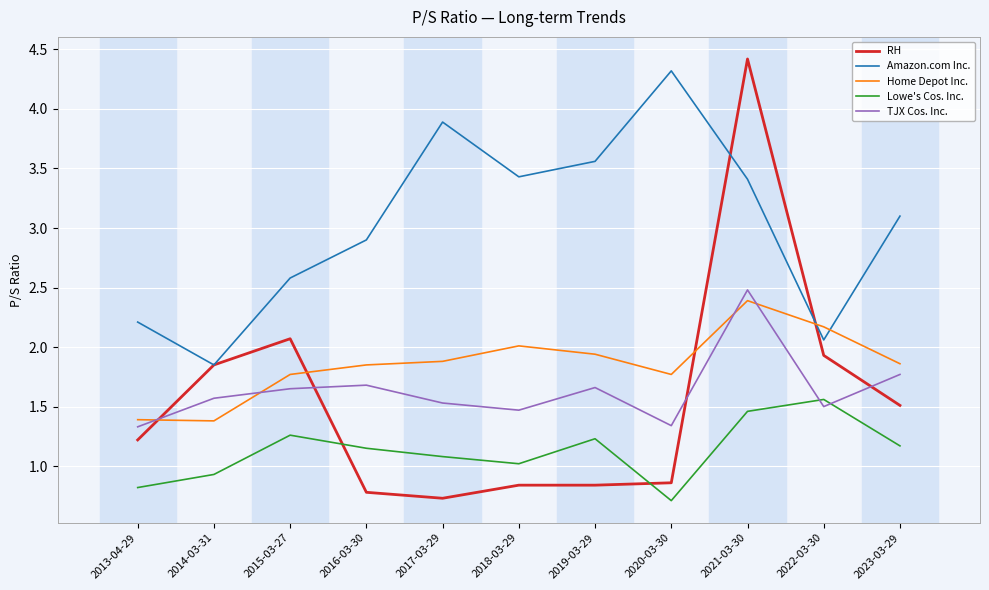

How many lines are shown in the chart?

5